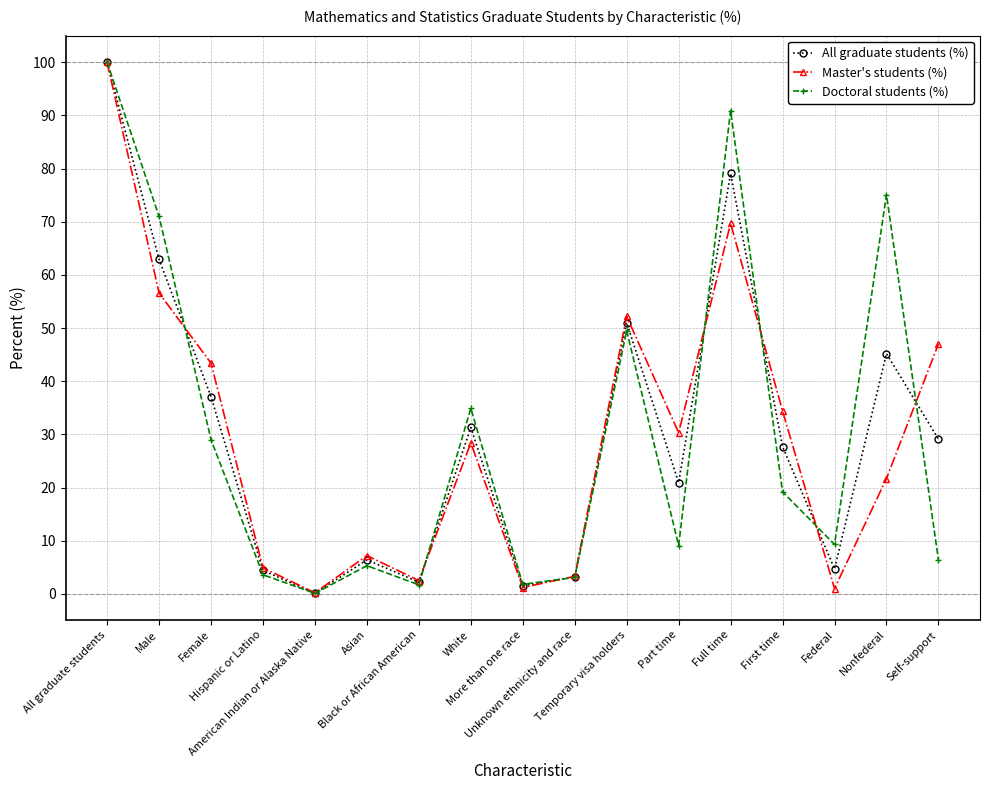

At which category does All graduate students (%) reach its first local peak?

Asian